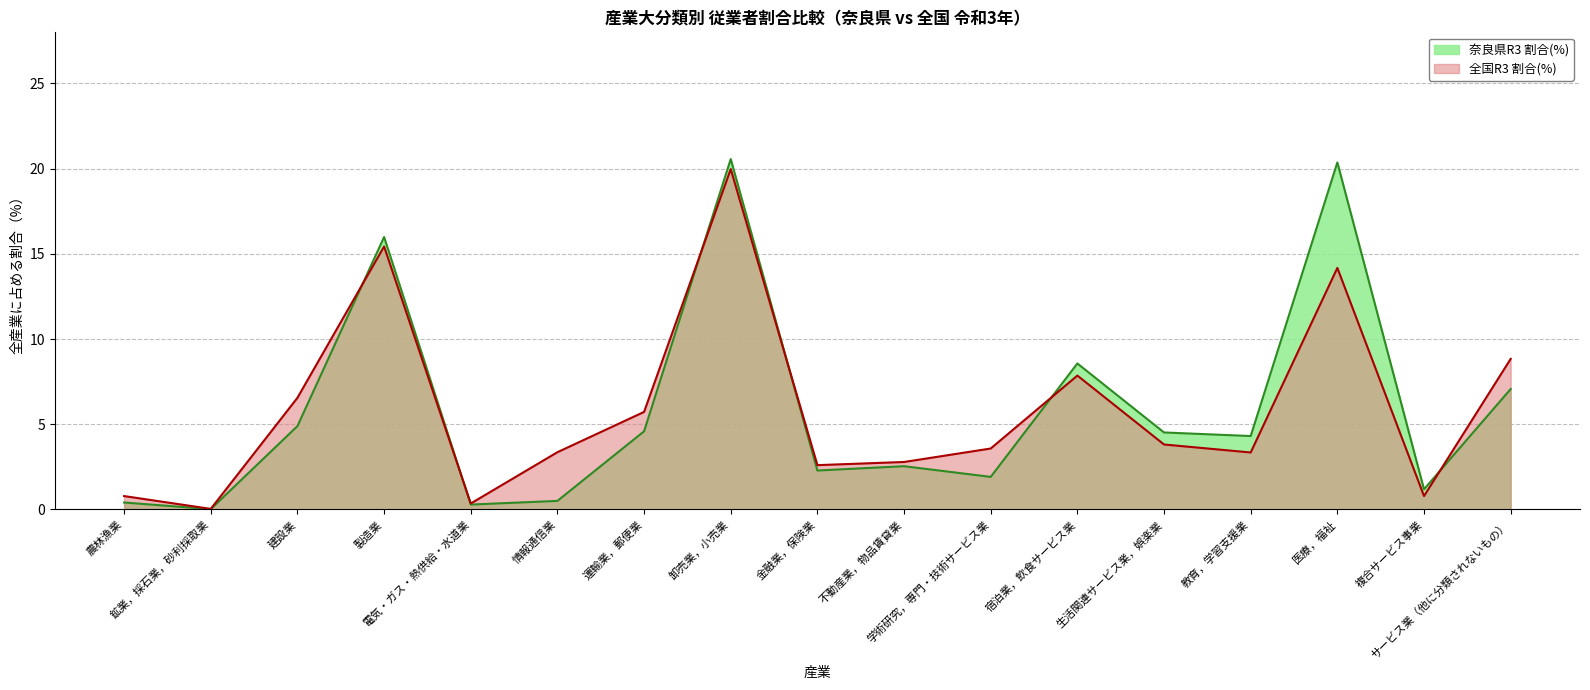

Reading right to left, transcribe all the data shown in this chart.

奈良県R3 割合(%): サービス業（他に分類されないもの）=7.1	複合サービス事業=1.2	医療，福祉=20.4	教育，学習支援業=4.3	生活関連サービス業，娯楽業=4.5	宿泊業，飲食サービス業=8.6	学術研究，専門・技術サービス業=1.9	不動産業，物品賃貸業=2.5	金融業，保険業=2.3	卸売業，小売業=20.6	運輸業，郵便業=4.6	情報通信業=0.5	電気・ガス・熱供給・水道業=0.3	製造業=16.0	建設業=4.9	鉱業，採石業，砂利採取業=0.0	農林漁業=0.4
全国R3 割合(%): サービス業（他に分類されないもの）=8.8	複合サービス事業=0.8	医療，福祉=14.2	教育，学習支援業=3.3	生活関連サービス業，娯楽業=3.8	宿泊業，飲食サービス業=7.9	学術研究，専門・技術サービス業=3.6	不動産業，物品賃貸業=2.8	金融業，保険業=2.6	卸売業，小売業=20.0	運輸業，郵便業=5.7	情報通信業=3.4	電気・ガス・熱供給・水道業=0.4	製造業=15.4	建設業=6.6	鉱業，採石業，砂利採取業=0.0	農林漁業=0.8